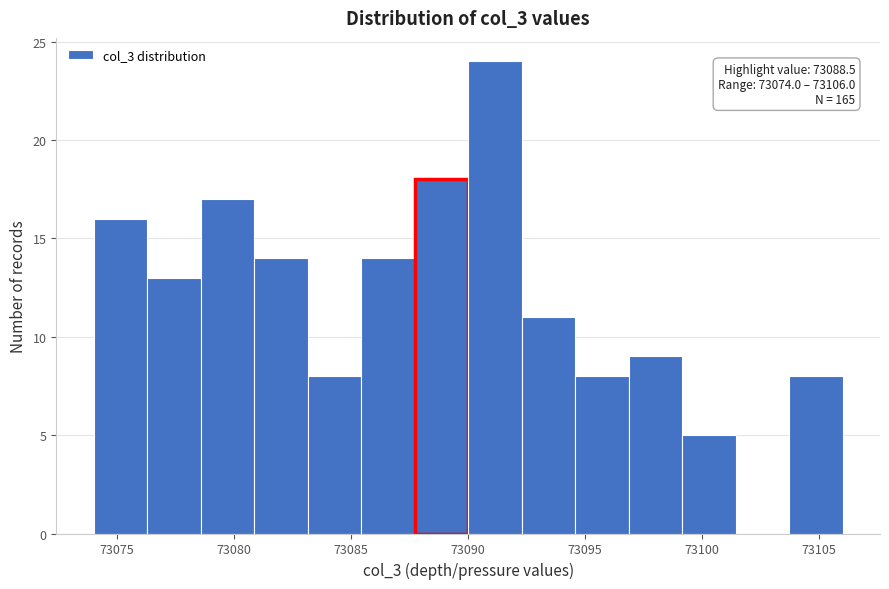

Which range on the x-axis has the tallest bar?

73090.0 to 73092.5